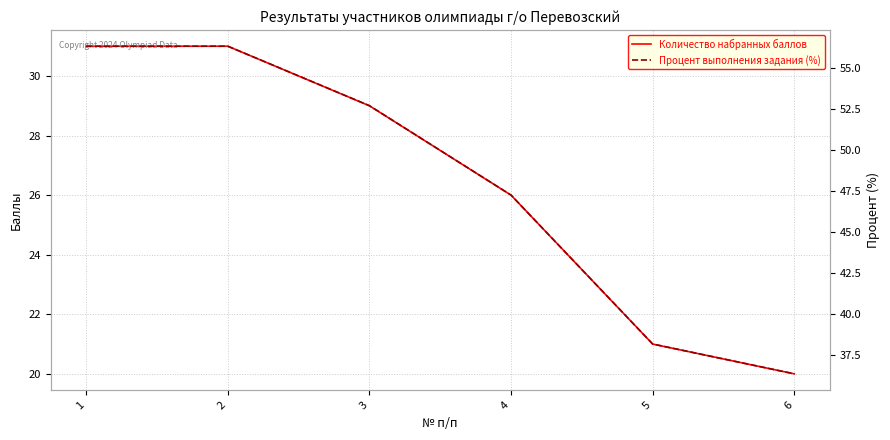

What is the difference between the second highest and second lowest values in the Количество набранных баллов series?

10.0